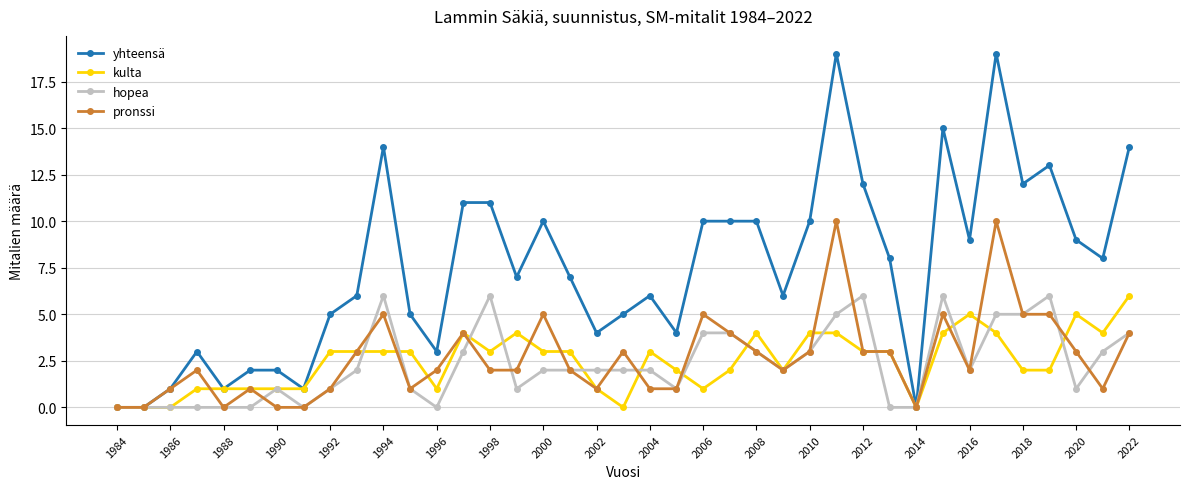

What is the greatest value displayed?

19